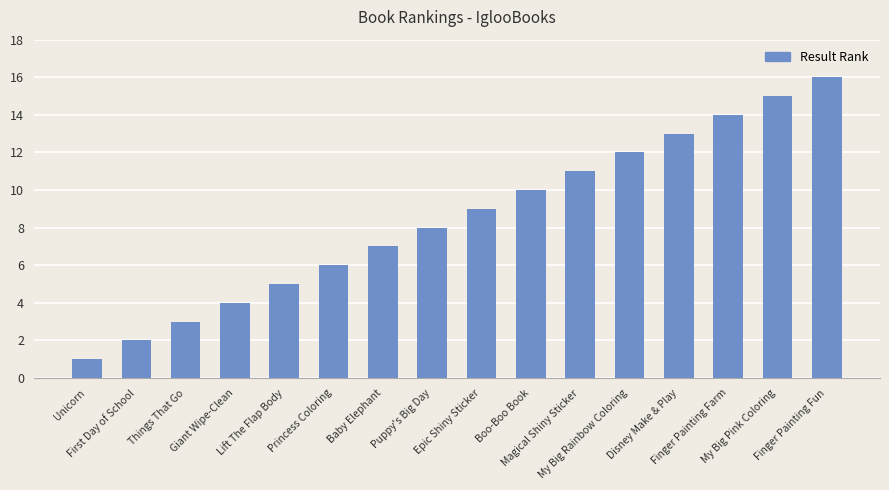

What is the ratio of the value at My Big Rainbow Coloring to the value at Princess Coloring?

2.0